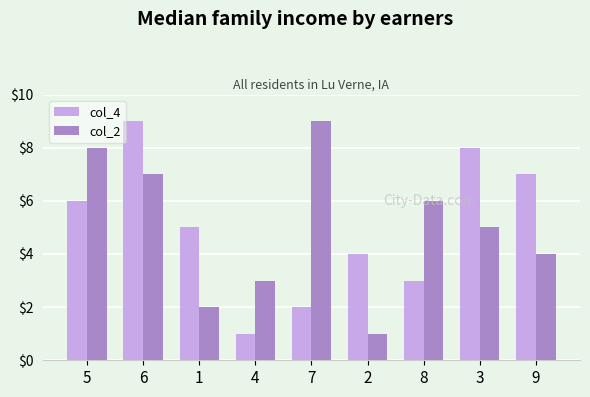

True or false: col_4 has a value of 5 at 8.

False